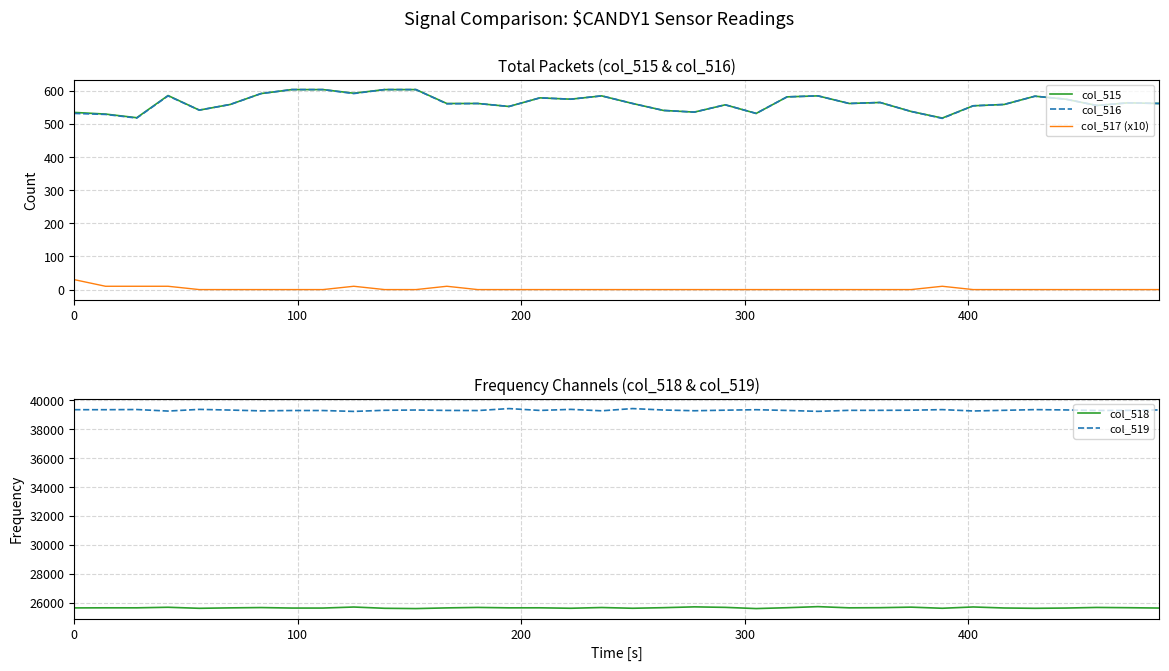

How many interior local valleys does the col_515 series have?

10